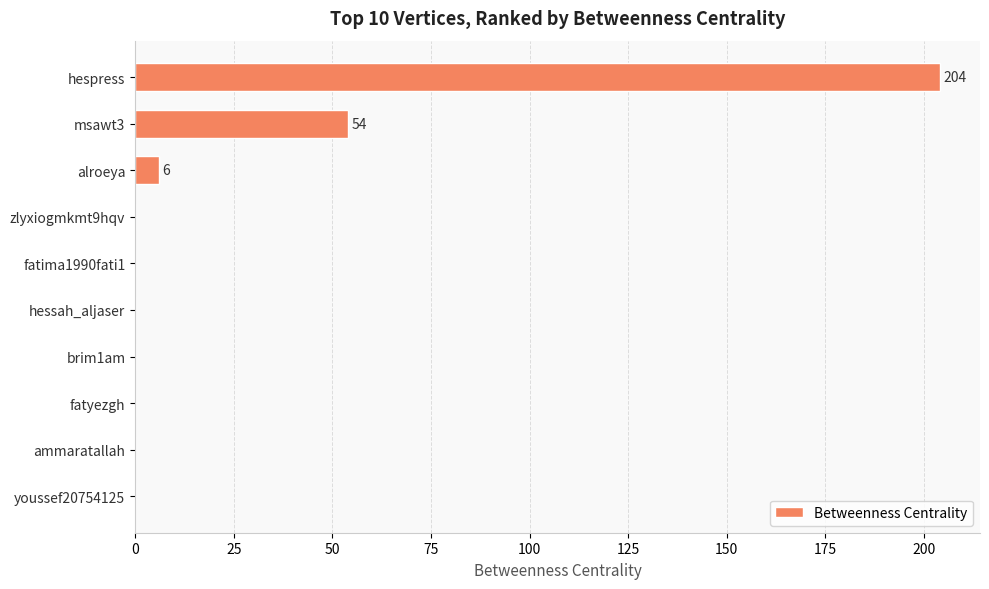

Is it true that the value at msawt3 is 80?

False